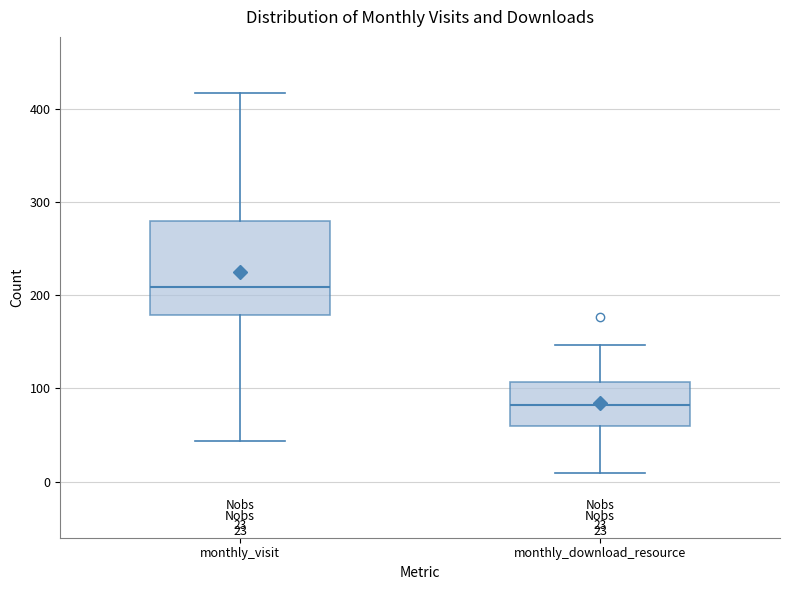

Which box is the tallest, from its lower edge to its upper edge?

monthly_visit